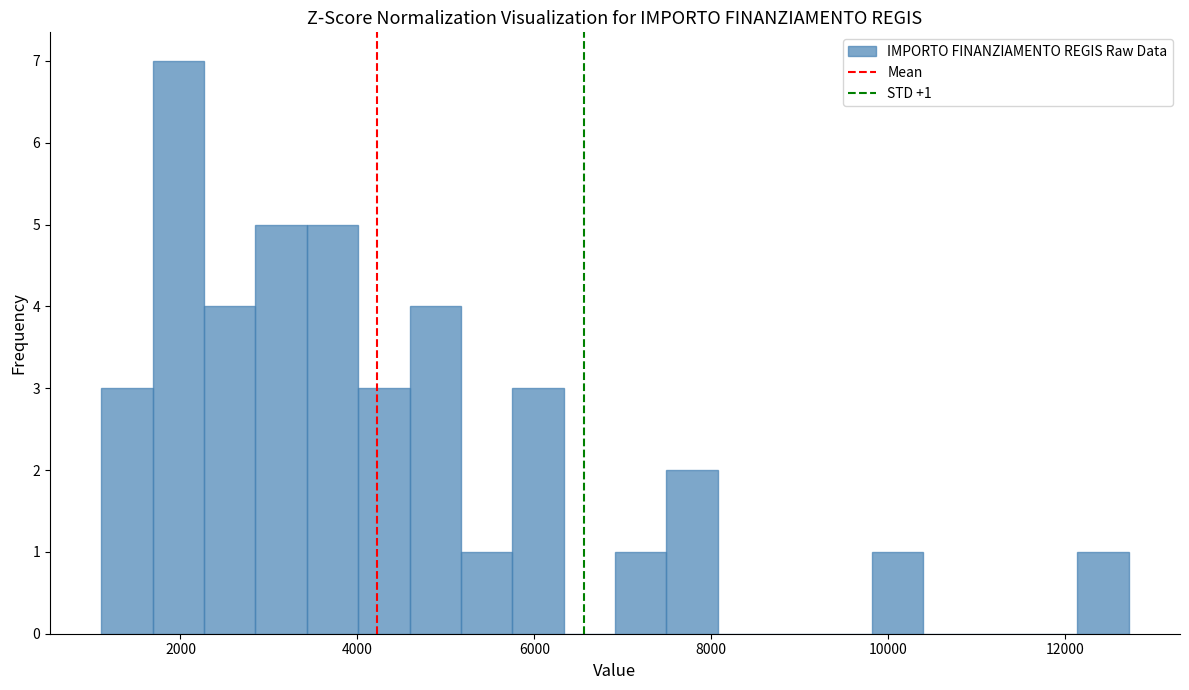

Read against the x-axis, roughly where is the centre of the tallest bar?

2000